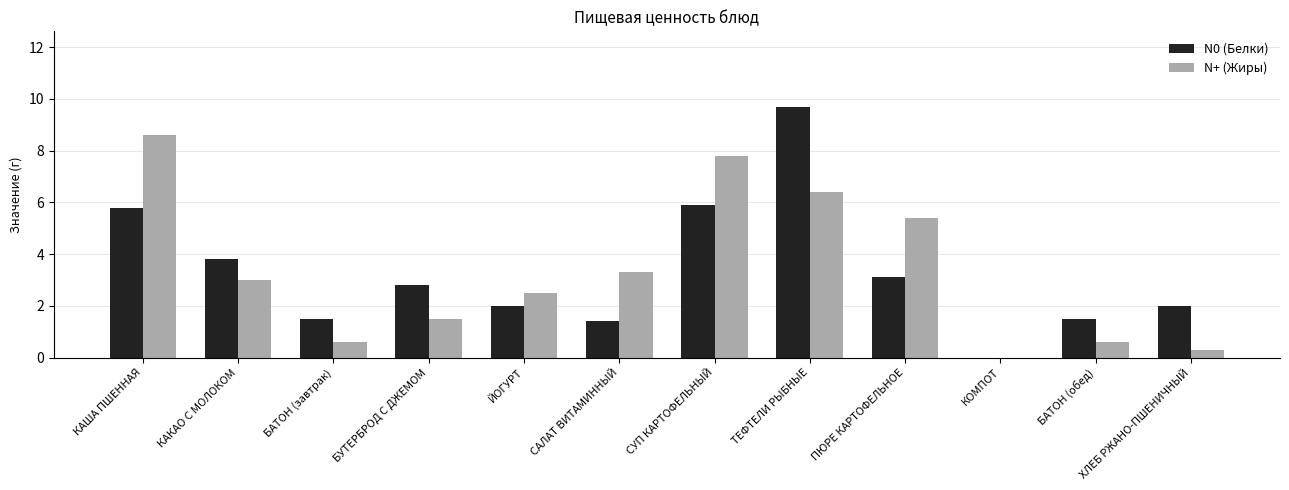

Between ТЕФТЕЛИ РЫБНЫЕ and КОМПОТ, which series saw the biggest shift?

N0 (Белки)